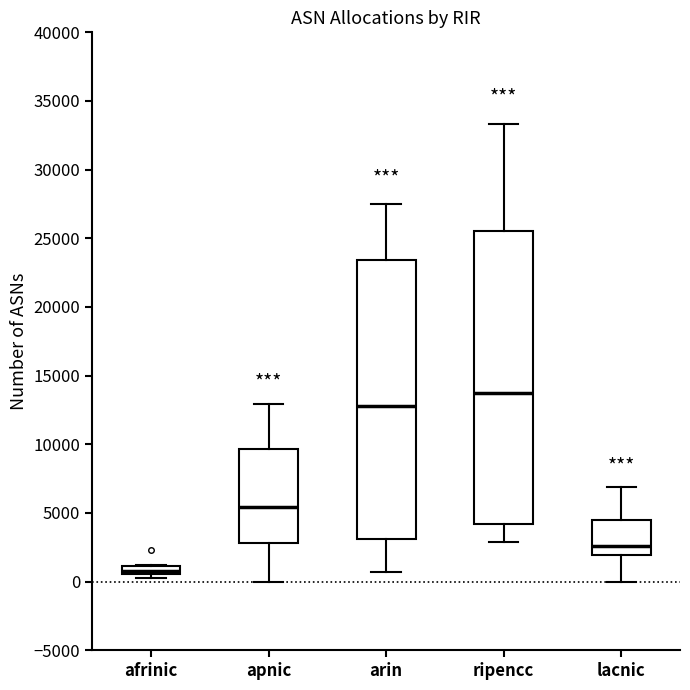

Where does the lower whisker of the box for apnic end on the y-axis? The values are not printed on the chart, so give them approximately, as read against the axis.

0